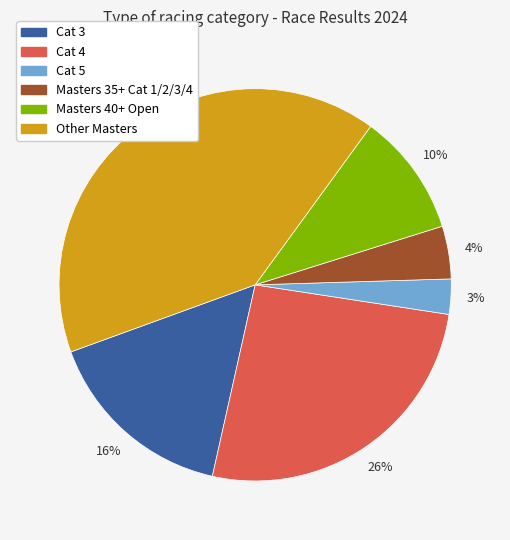

Which category has the smallest portion of the pie?

Cat 5